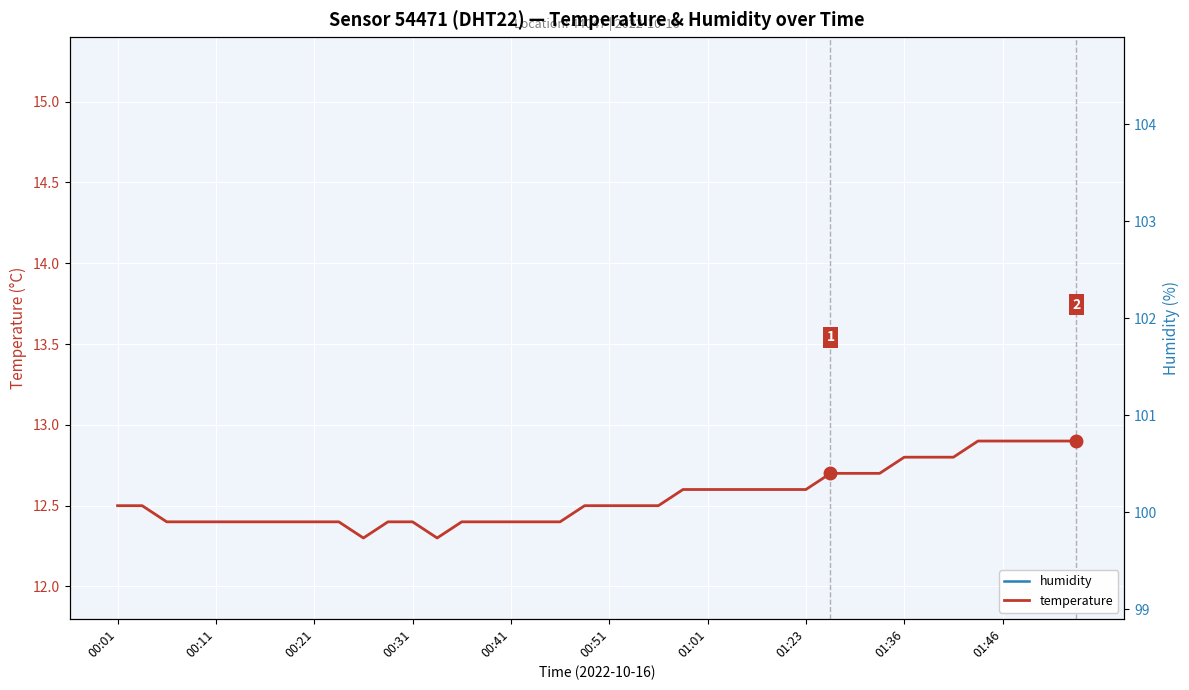

List the series in order of their overall mean, lowest first.

temperature, humidity